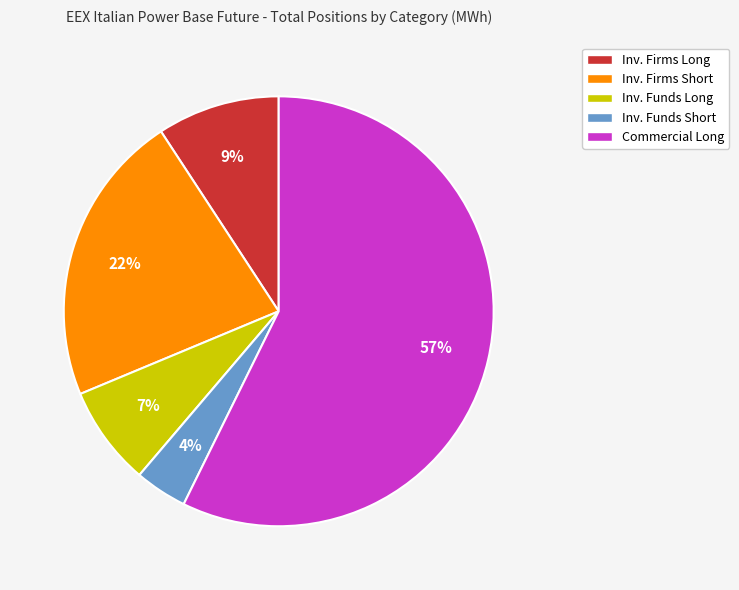

Which has a higher value, Commercial Long or Inv. Firms Long?

Commercial Long